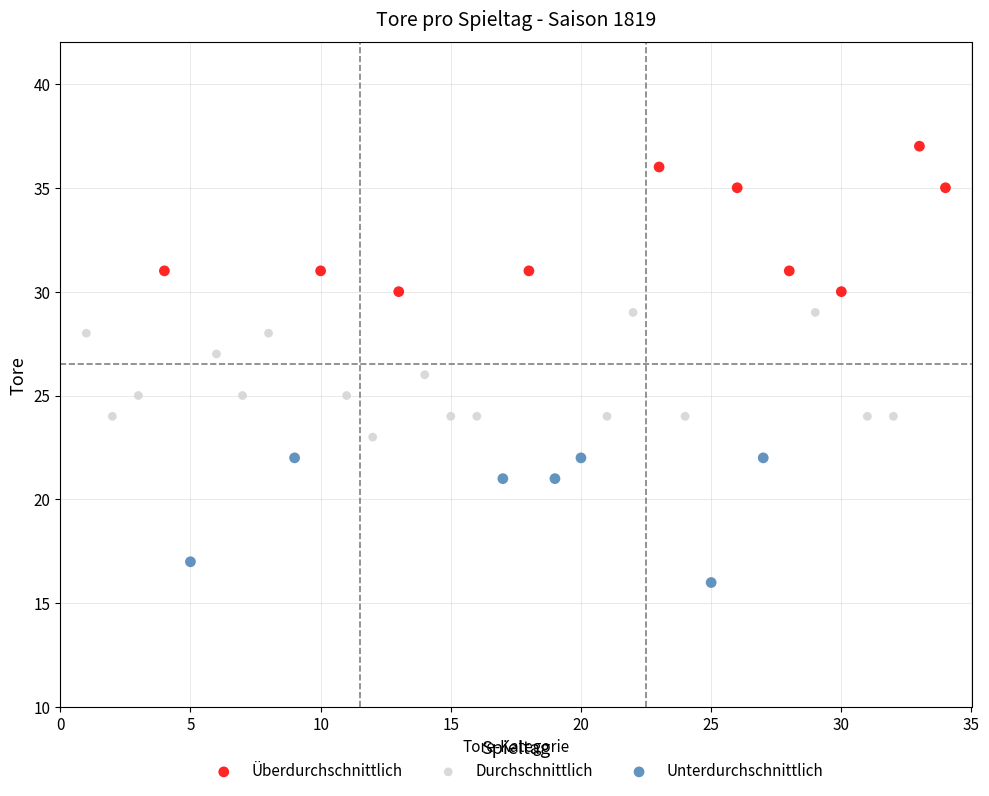

Which series reaches the maximum Y coordinate?

Überdurchschnittlich